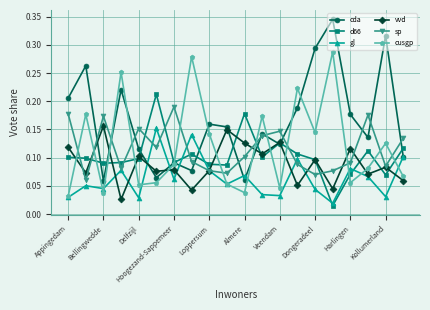

True or false: d66 has more than 2 interior local peaks.

True